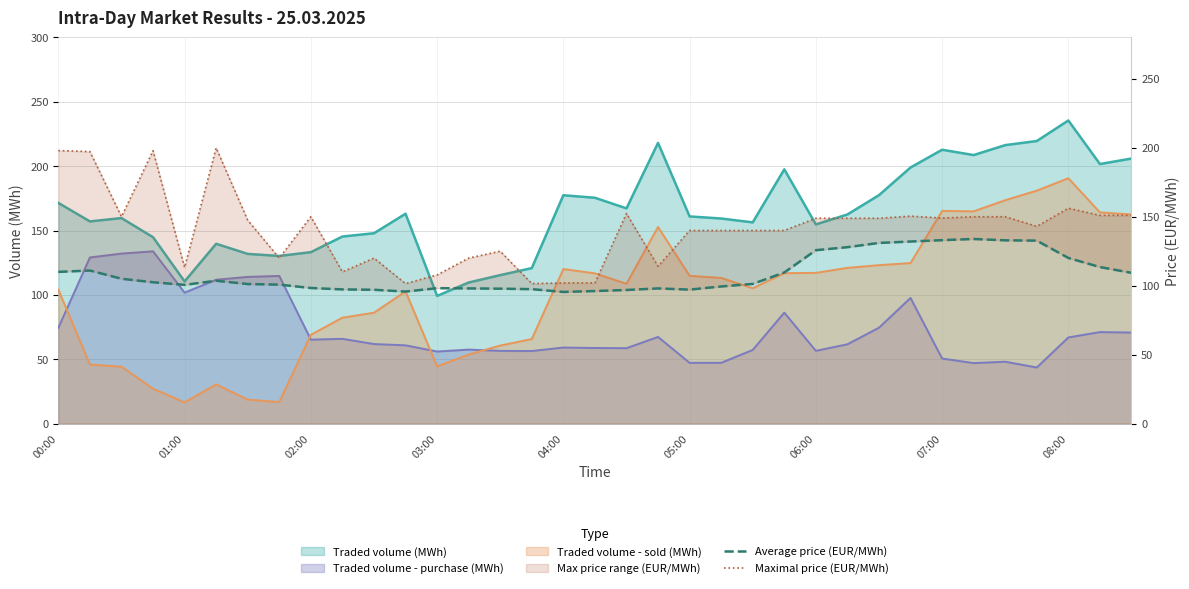

How many data points does each series have?

35